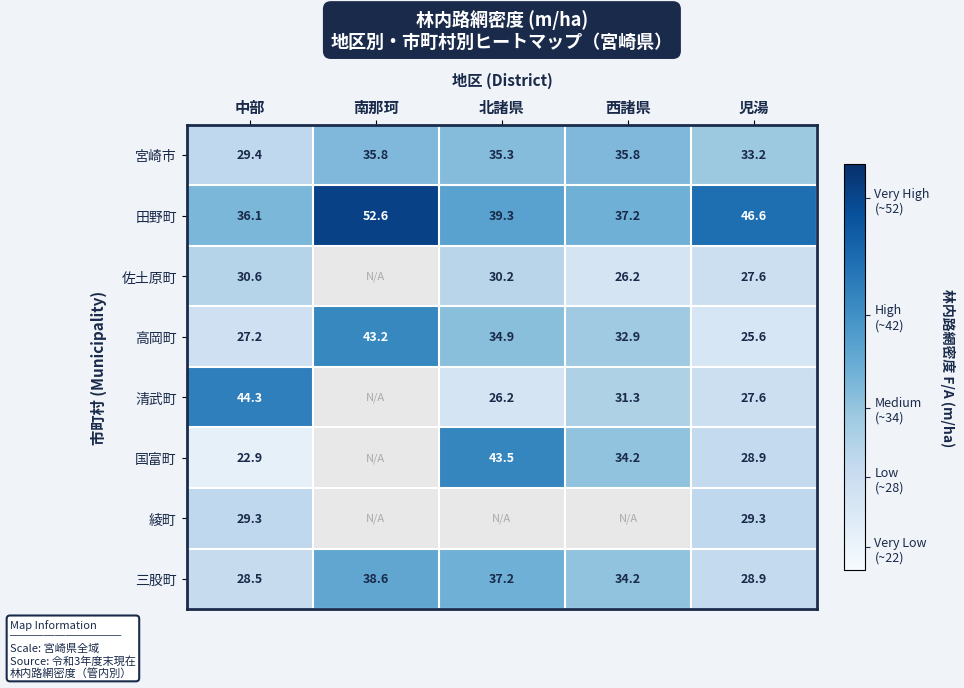

What is the difference between the second highest and minimum values in the 三股町 series?

8.7